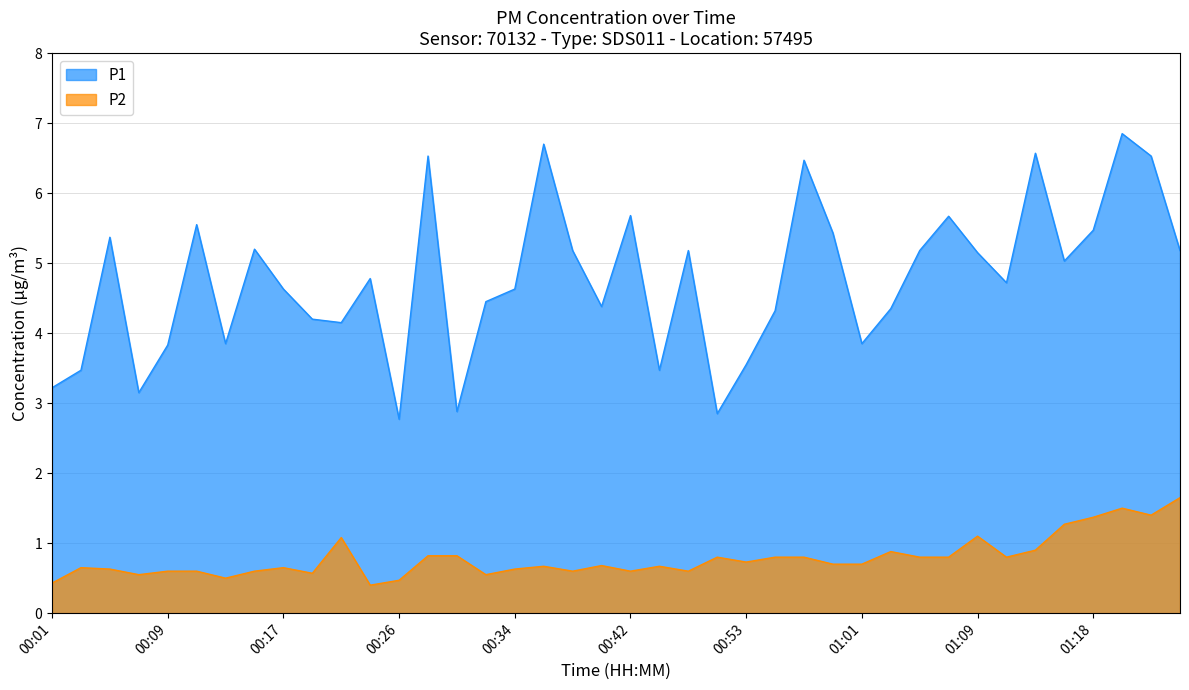

Reading left to right, list all the values displayed in this chart.

P1: 3.2	3.5	5.4	3.1	3.8	5.5	3.9	5.2	4.6	4.2	4.2	4.8	2.8	6.5	2.9	4.5	4.6	6.7	5.2	4.4	5.7	3.5	5.2	2.9	3.5	4.3	6.5	5.4	3.9	4.3	5.2	5.7	5.2	4.7	6.6	5.0	5.5	6.8	6.5	5.2
P2: 0.4	0.7	0.6	0.6	0.6	0.6	0.5	0.6	0.7	0.6	1.1	0.4	0.5	0.8	0.8	0.6	0.6	0.7	0.6	0.7	0.6	0.7	0.6	0.8	0.7	0.8	0.8	0.7	0.7	0.9	0.8	0.8	1.1	0.8	0.9	1.3	1.4	1.5	1.4	1.6